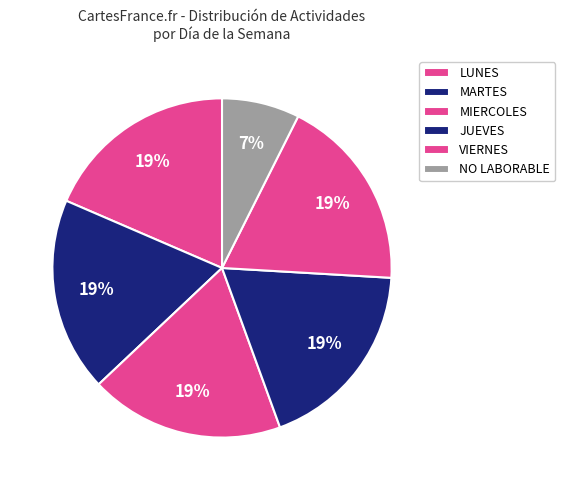

How many slices are in this pie chart?

6